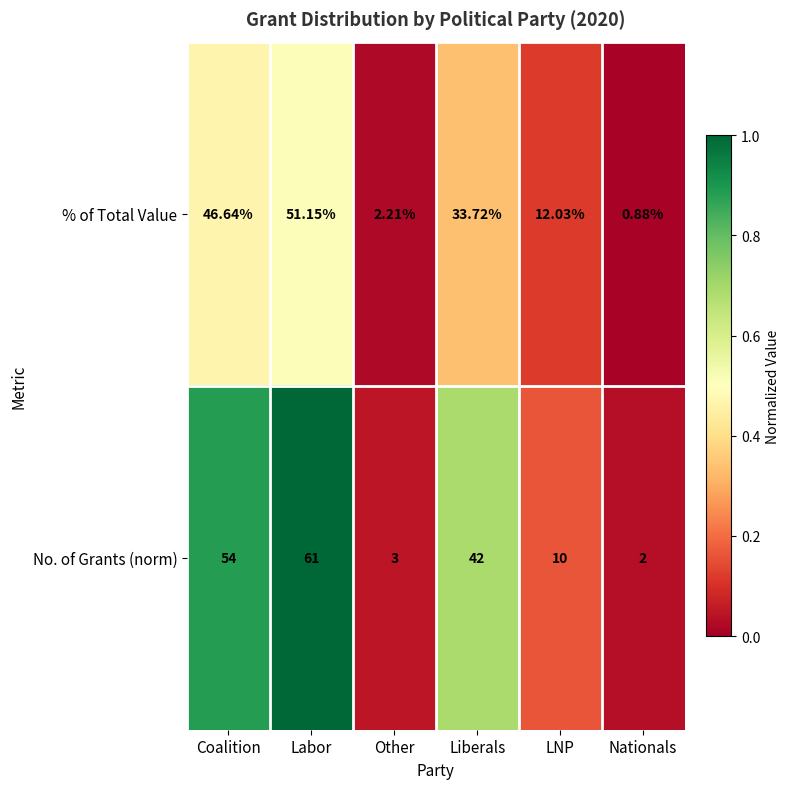

At which label does No. of Grants (norm) reach its peak?

Labor